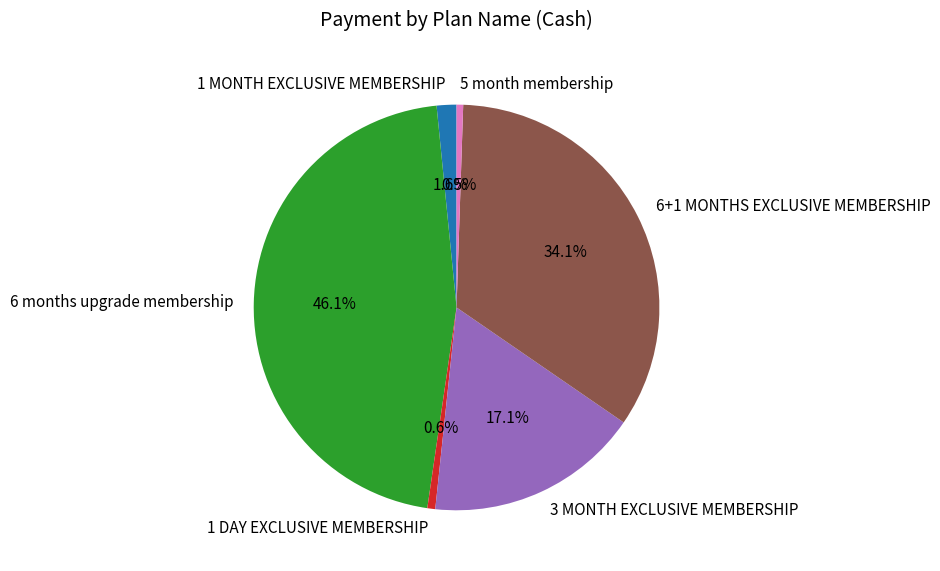

Which has a higher value, 1 DAY EXCLUSIVE MEMBERSHIP or 1 MONTH EXCLUSIVE MEMBERSHIP?

1 MONTH EXCLUSIVE MEMBERSHIP